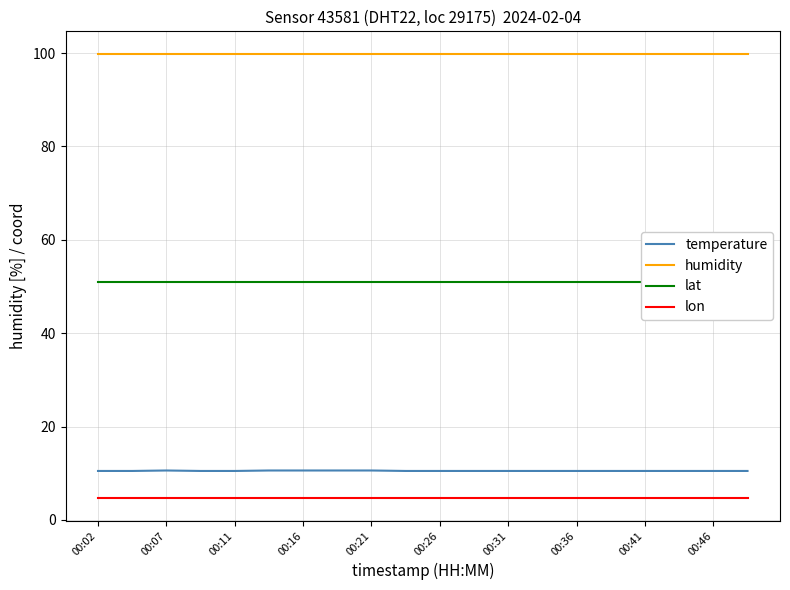

The value of temperature at 00:02 is 10.5. True or false?

True